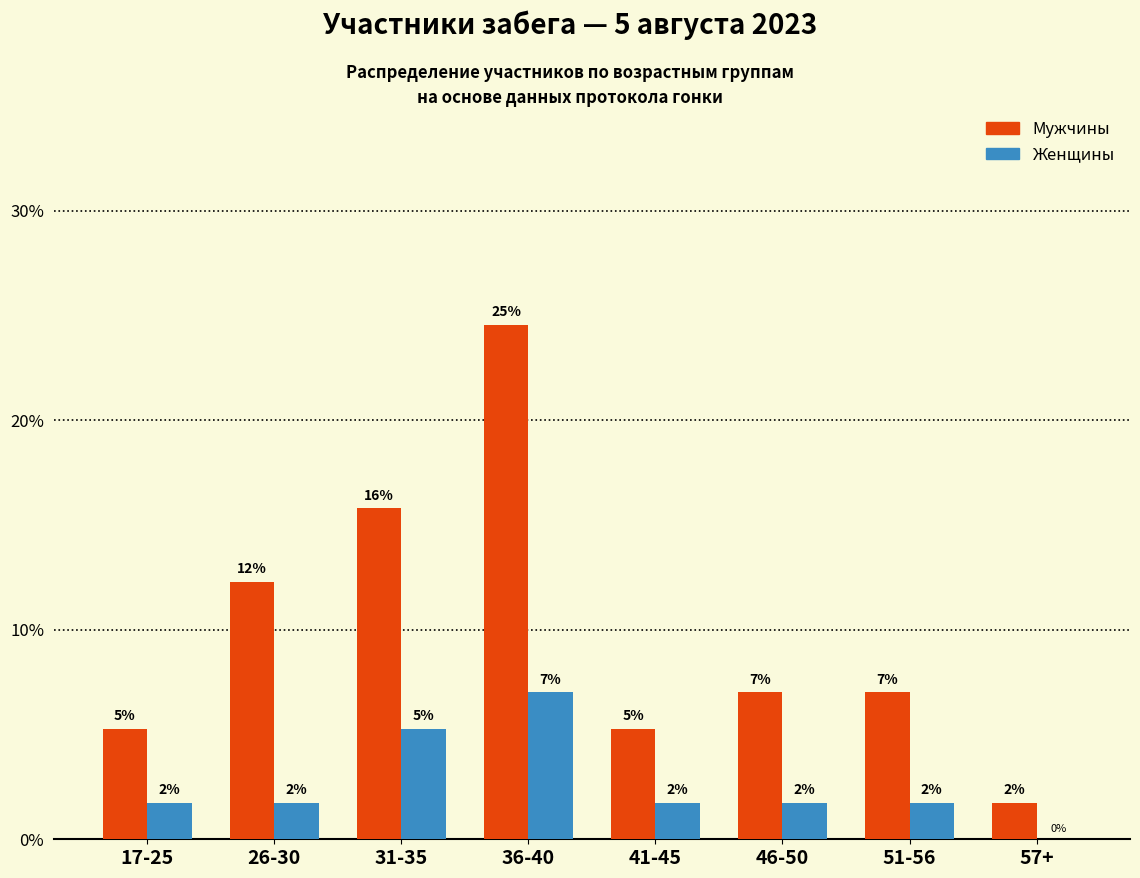

Which category has the lowest value in the Женщины series?

57+